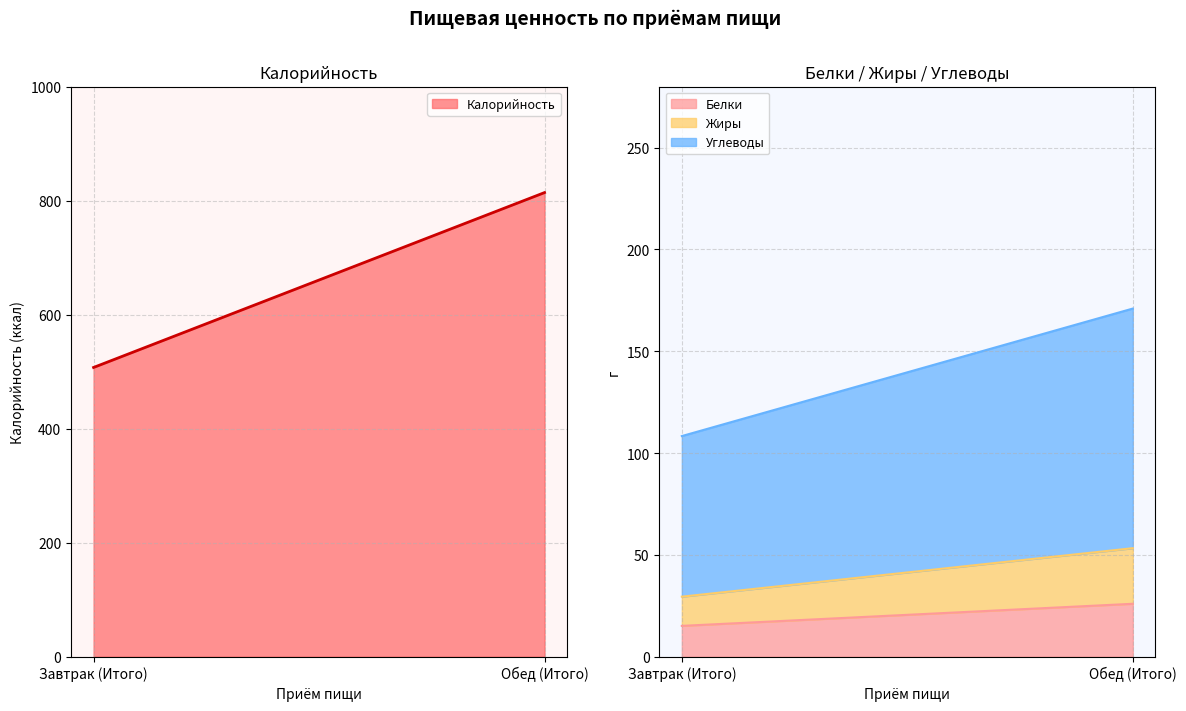

Between Завтрак (Итого) and Обед (Итого), which is larger?

Обед (Итого)